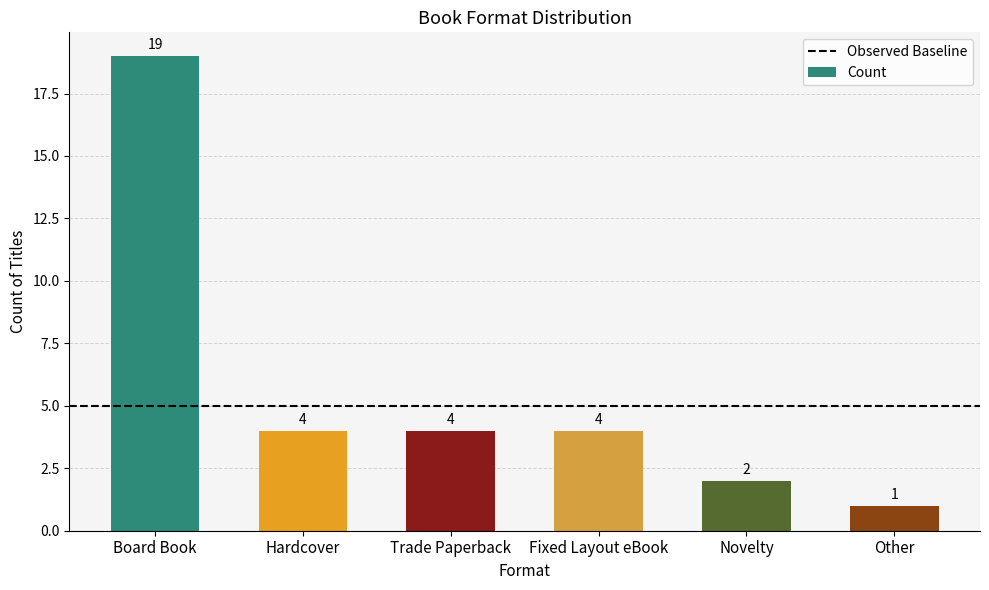

What is the average value?

6